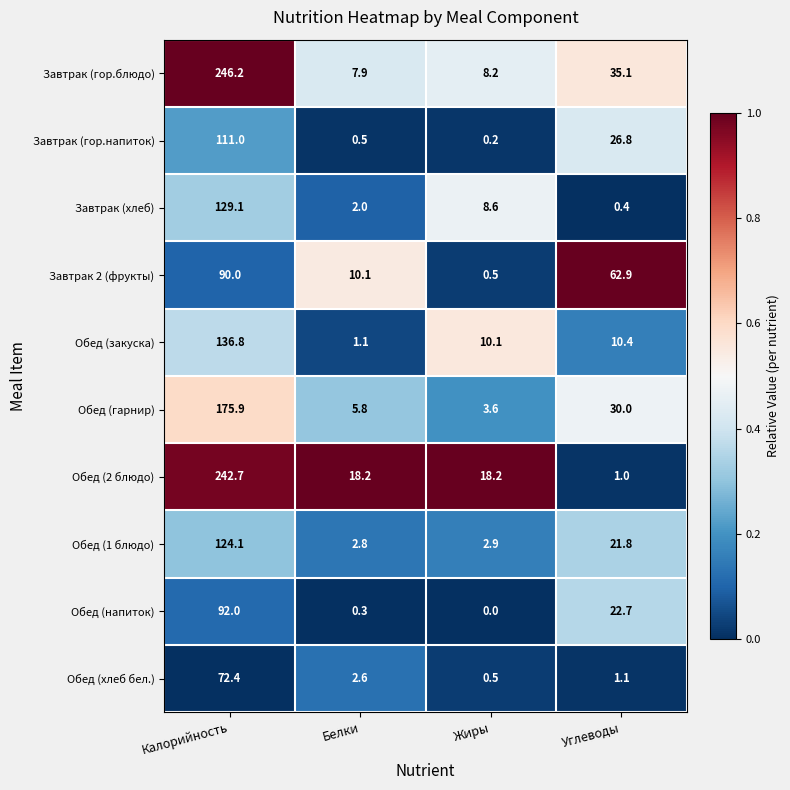

At which category is the sum across all series the highest?

Калорийность